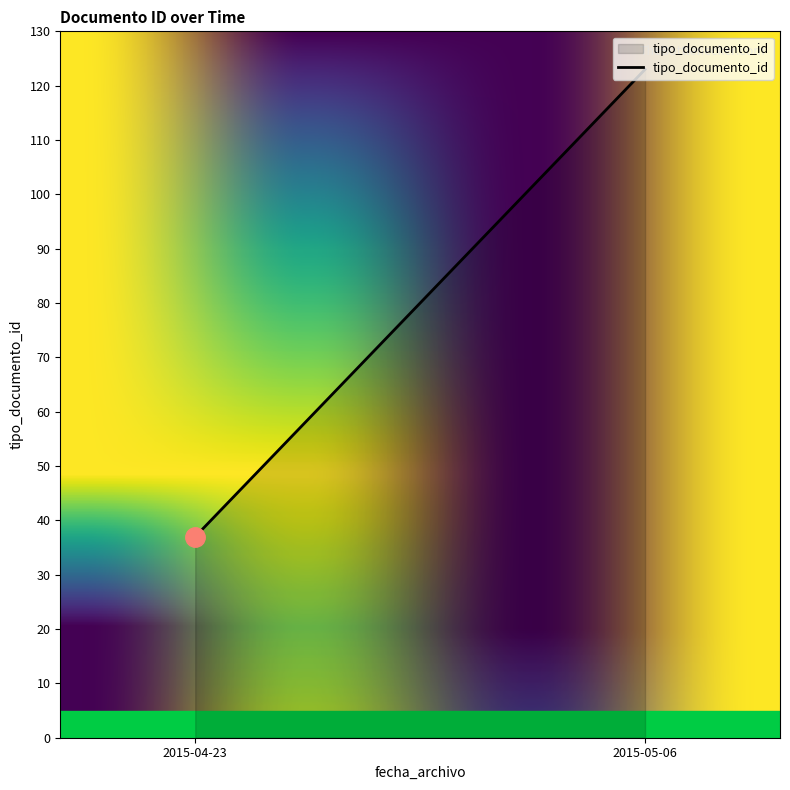

Which has a higher value, 2015-04-23 or 2015-04-23?

2015-04-23